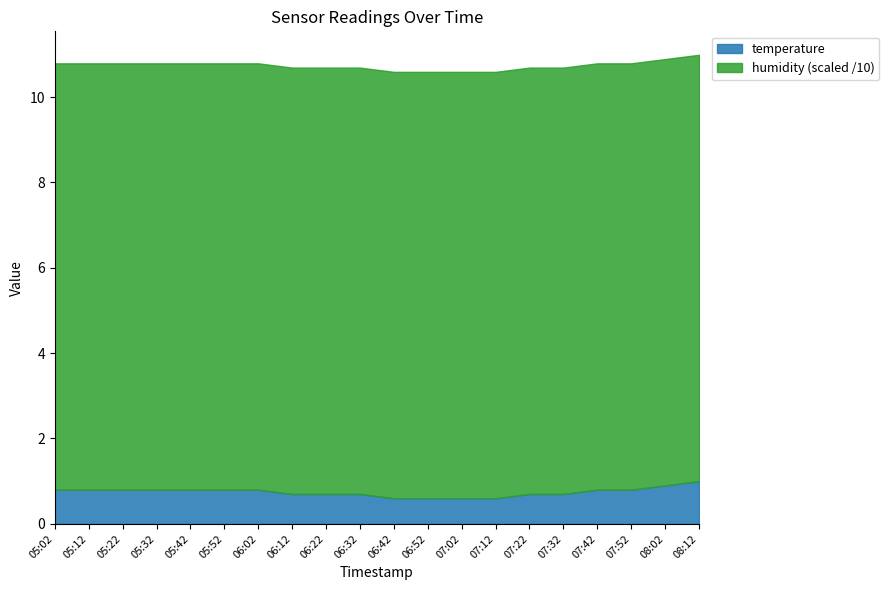

What is the difference between the maximum and minimum values in the temperature series?

0.4